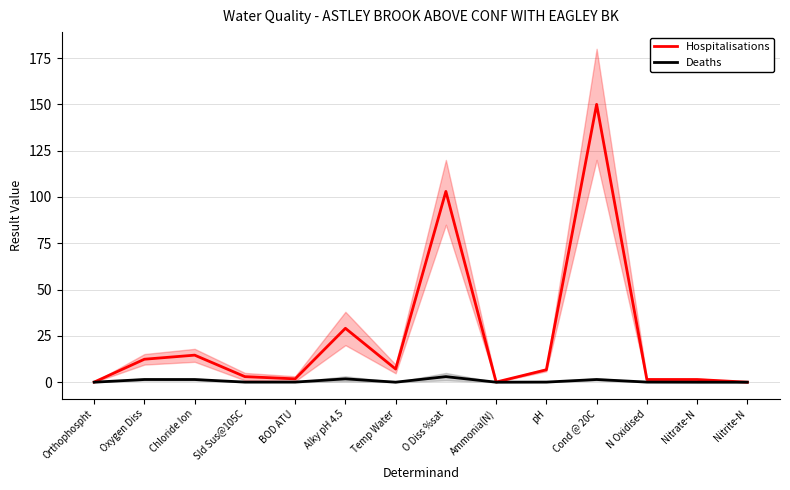

What is the label of the 7th point from the left?

Temp Water